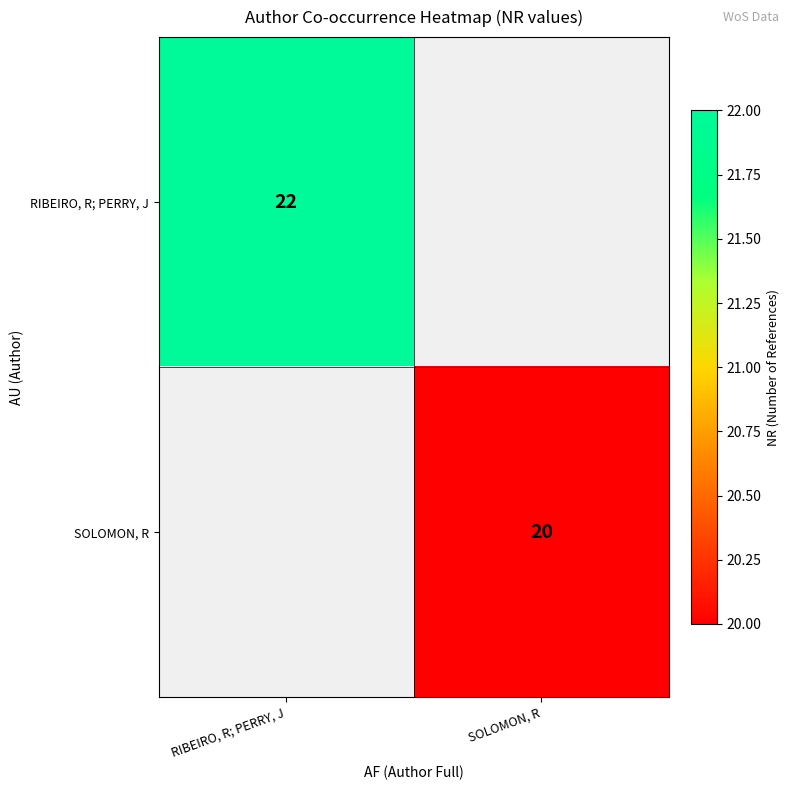

Is it true that RIBEIRO, R; PERRY, J equals 9 at RIBEIRO, R; PERRY, J?

False